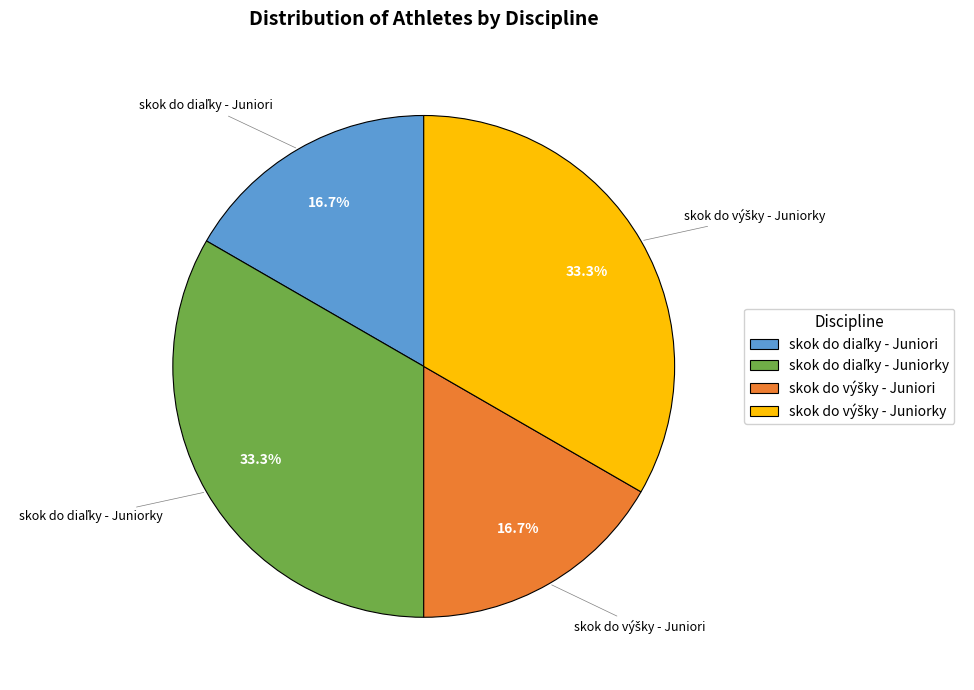

Count the number of slices in the pie.

4